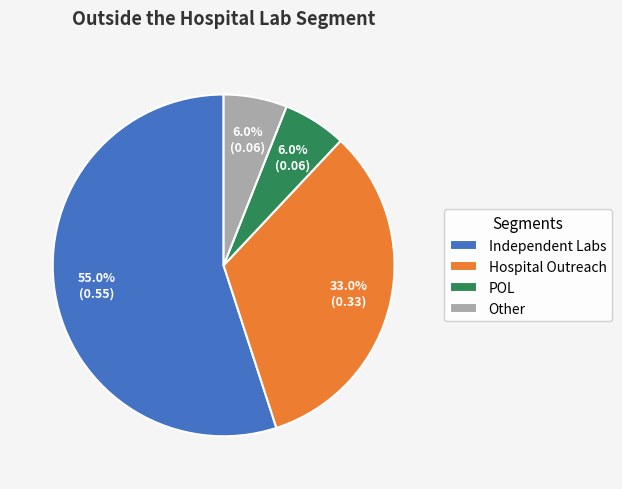

Does any single category account for the majority?

Yes